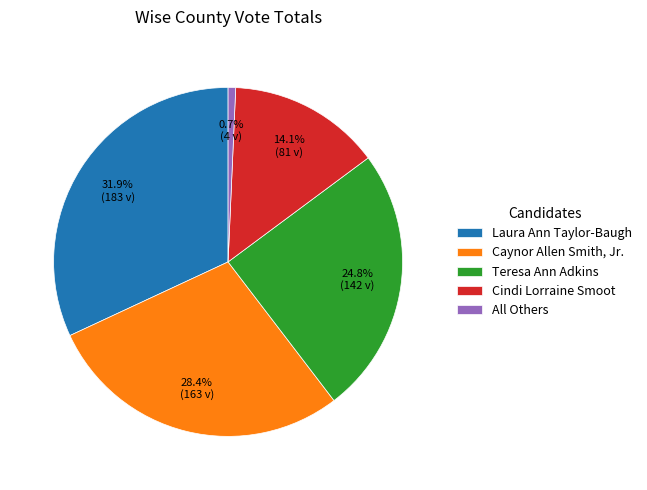

Approximately how many times larger is the value at Laura Ann Taylor-Baugh compared to Cindi Lorraine Smoot?

2.3